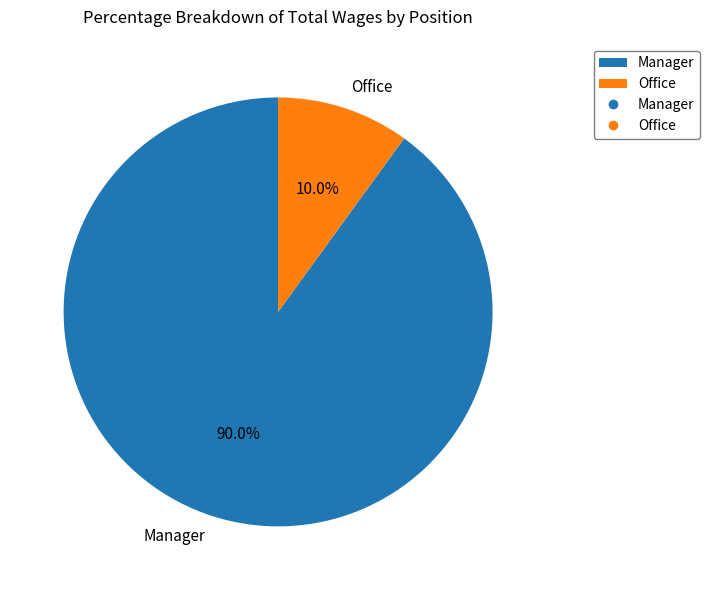

True or false: Office accounts for 1% of the total.

False